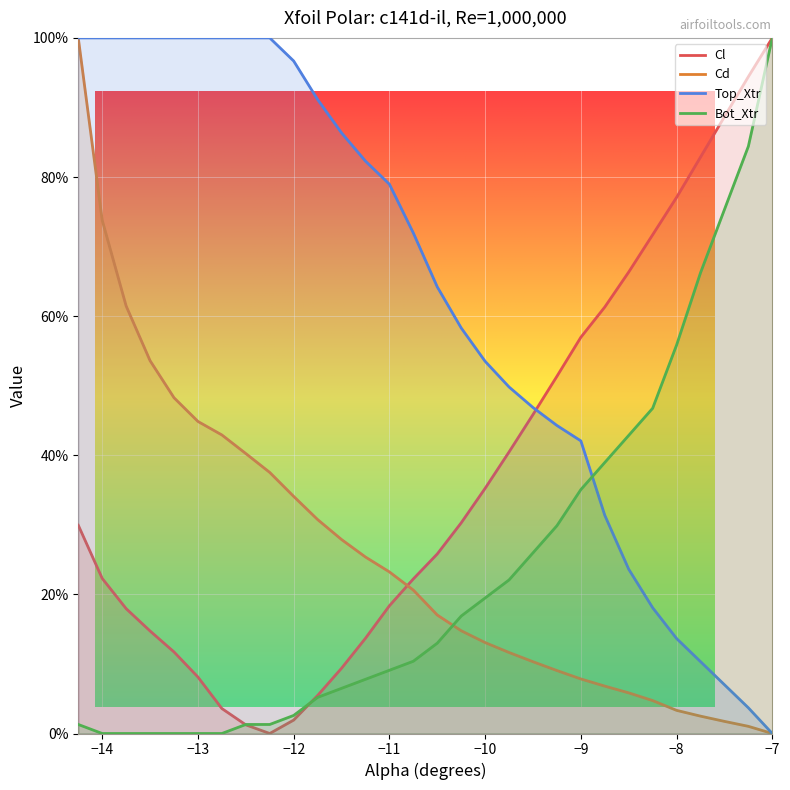

What is the sum of all Cl values?

1109.0